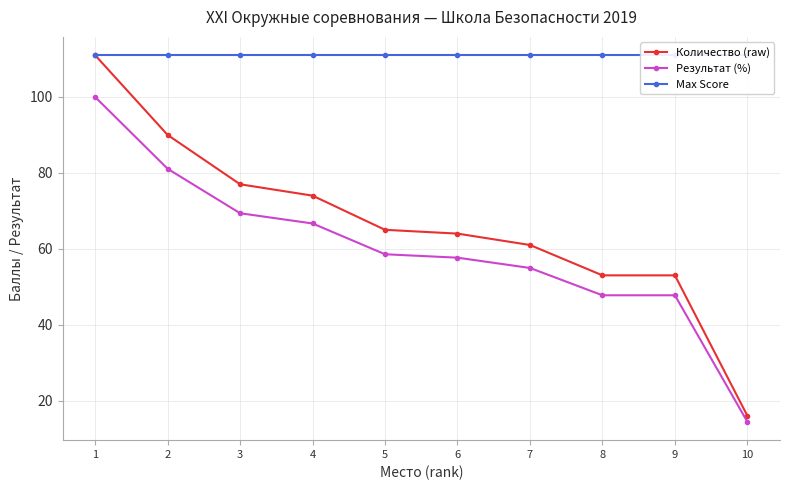

Count the number of data series in this chart.

3